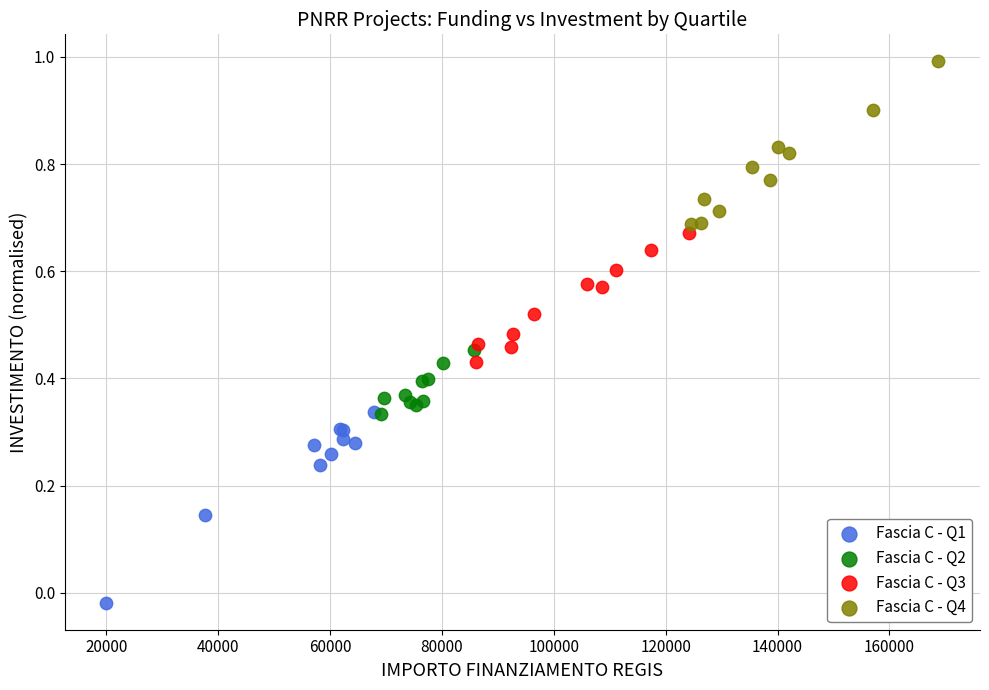

Which series reaches the maximum Y coordinate?

Fascia C - Q4